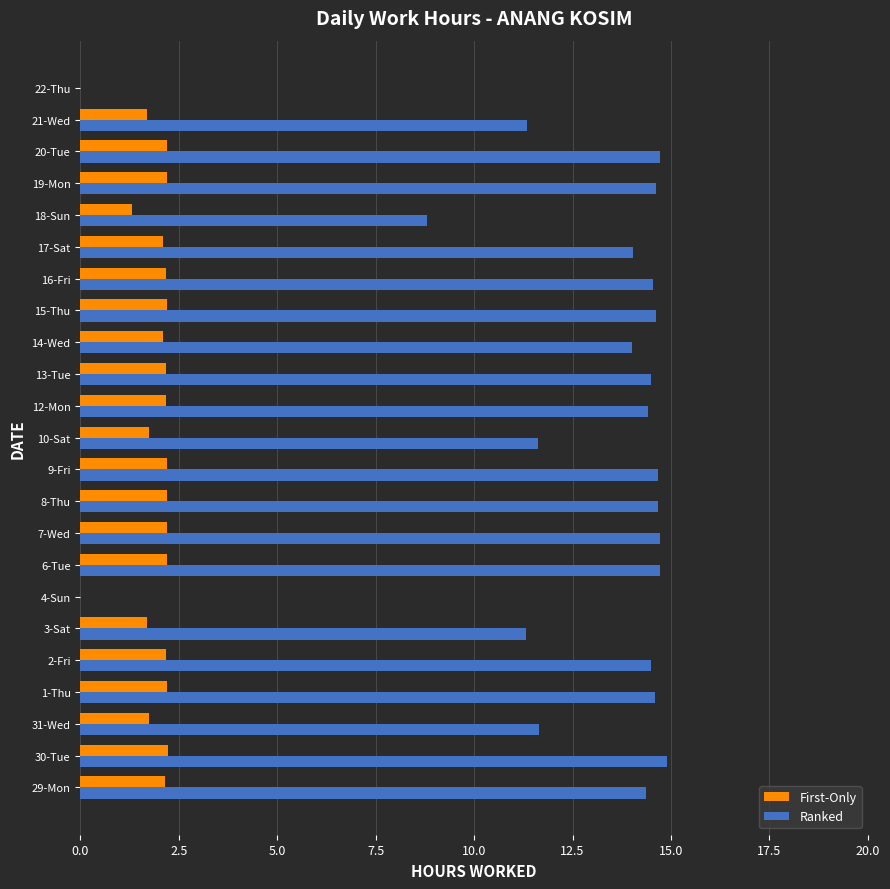

What is the approximate value of Ranked at 1-Thu?

14.6